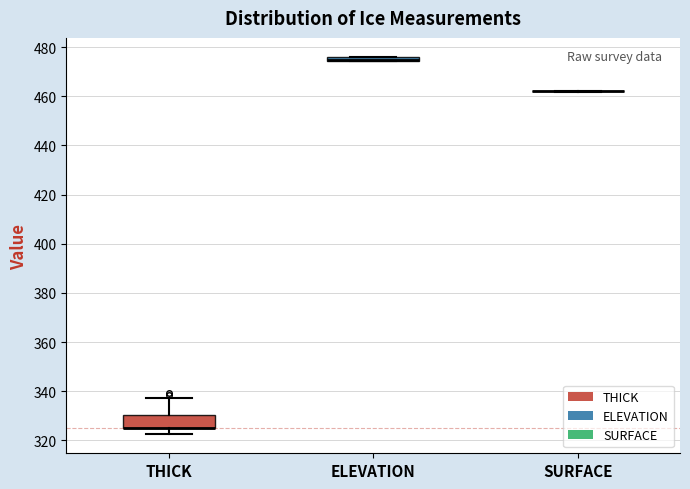

Which box is the tallest, from its lower edge to its upper edge?

THICK